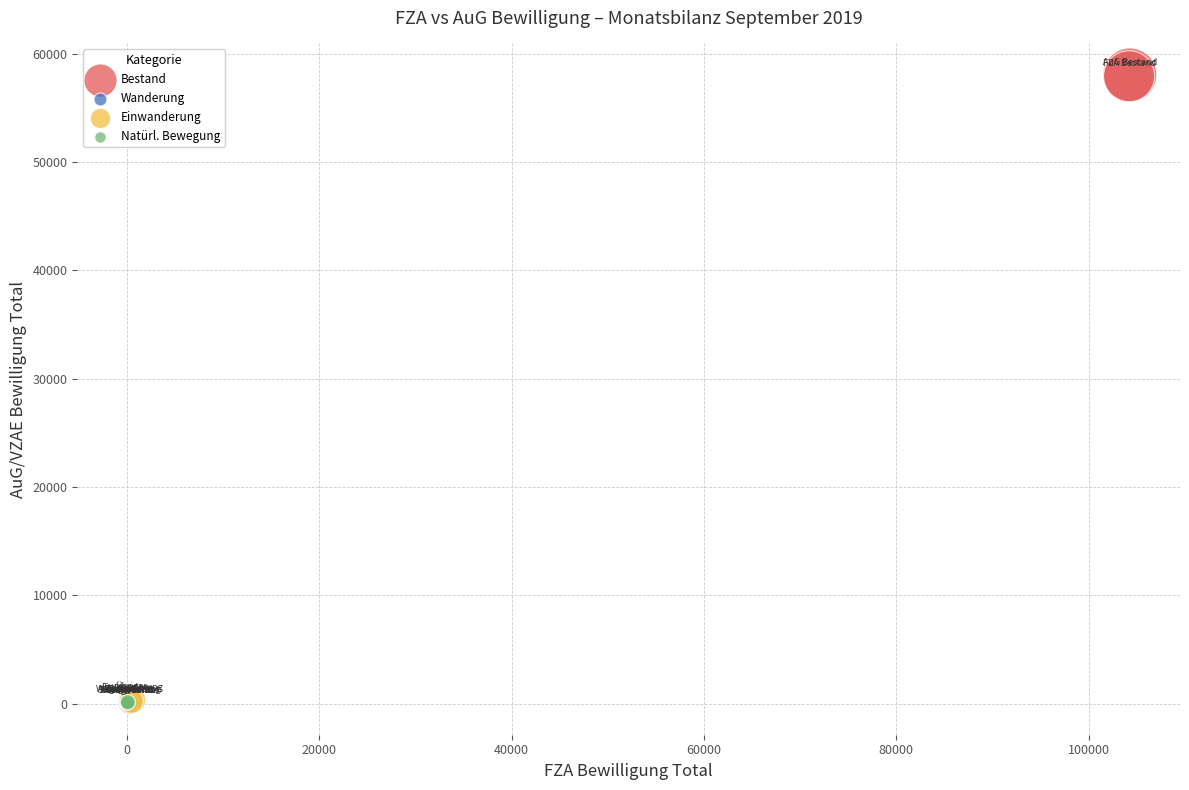

What are all the series names shown in the legend?

Bestand, Wanderung, Einwanderung, Natürl. Bewegung